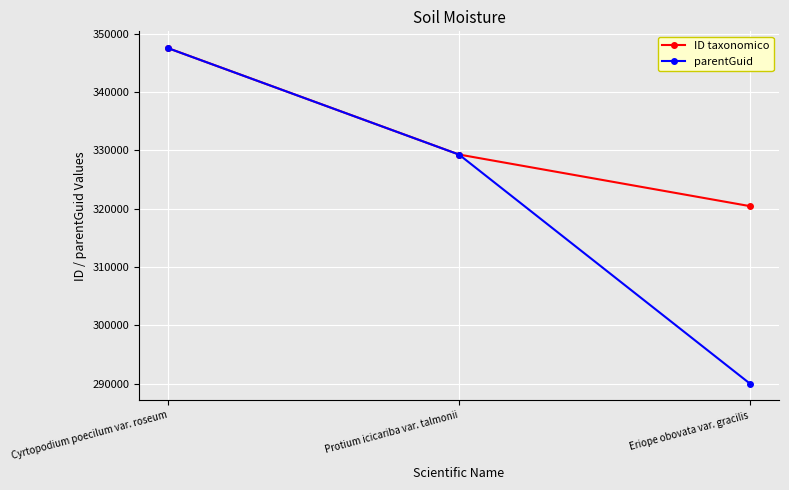

Rank the series by their average value, from lowest to highest.

parentGuid, ID taxonomico